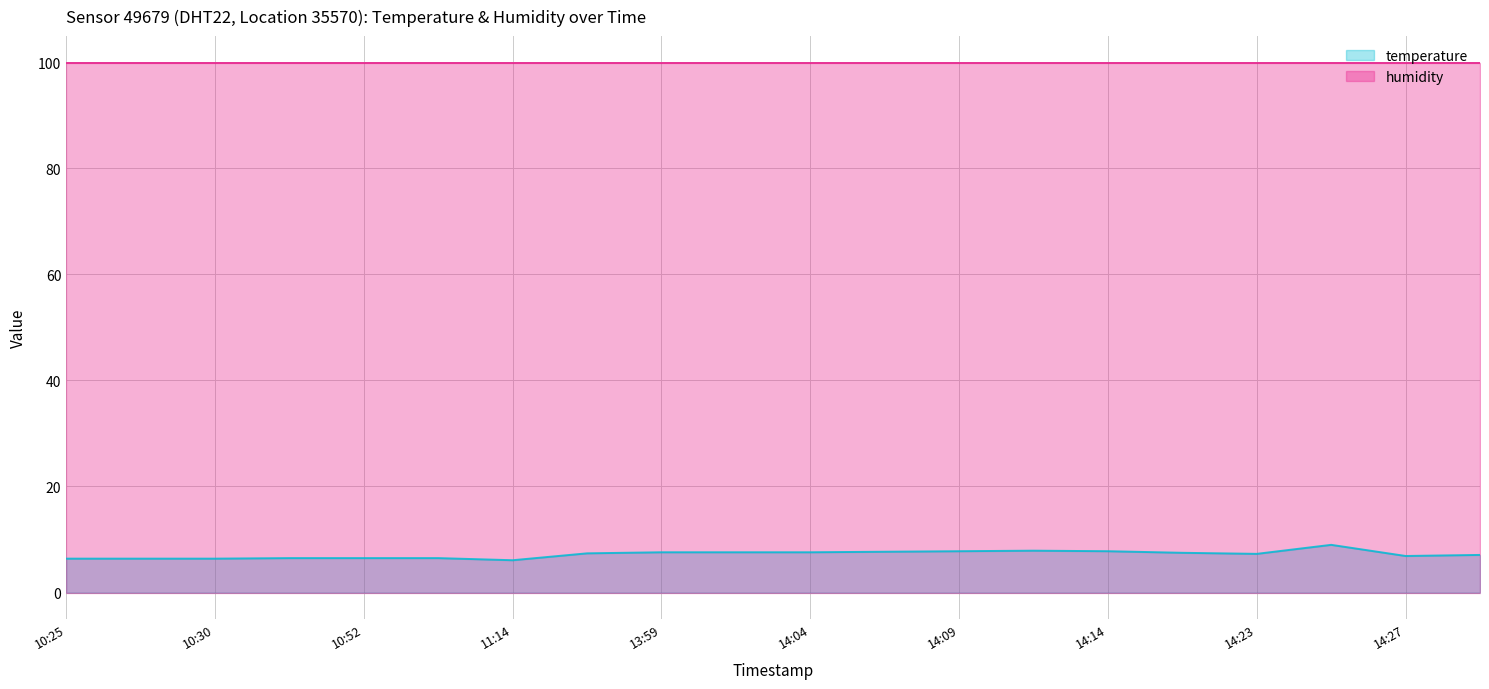

List the labels in order of value, largest first.

14:25, 14:11, 14:09, 14:14, 14:06, 13:59, 14:01, 14:04, 14:20, 13:56, 14:23, 14:30, 14:27, 10:39, 10:52, 10:58, 10:25, 10:27, 10:30, 11:14